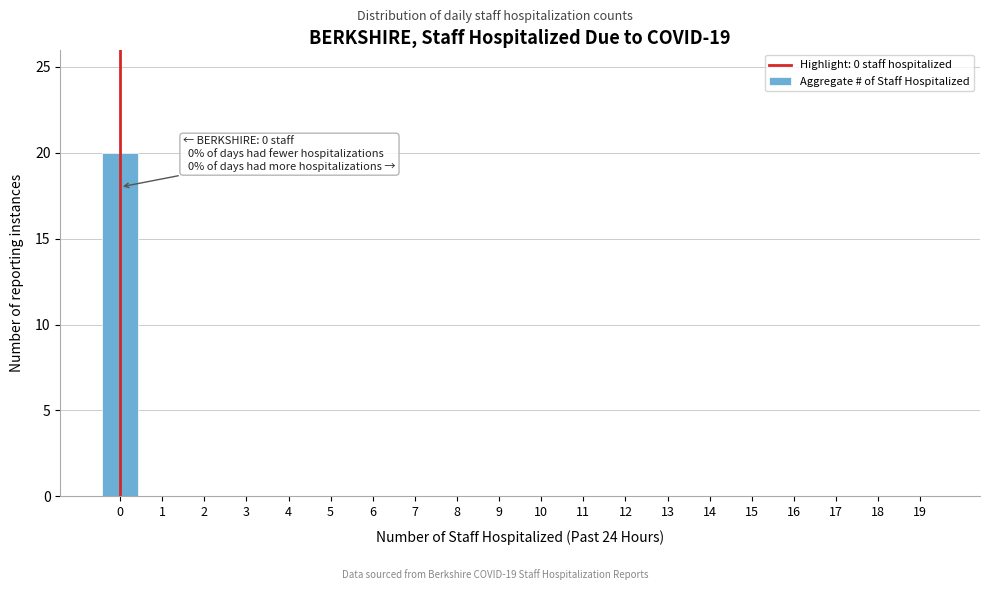

Reading left to right, list all the values displayed in this chart.

0=20	1=0	2=0	3=0	4=0	5=0	6=0	7=0	8=0	9=0	10=0	11=0	12=0	13=0	14=0	15=0	16=0	17=0	18=0	19=0